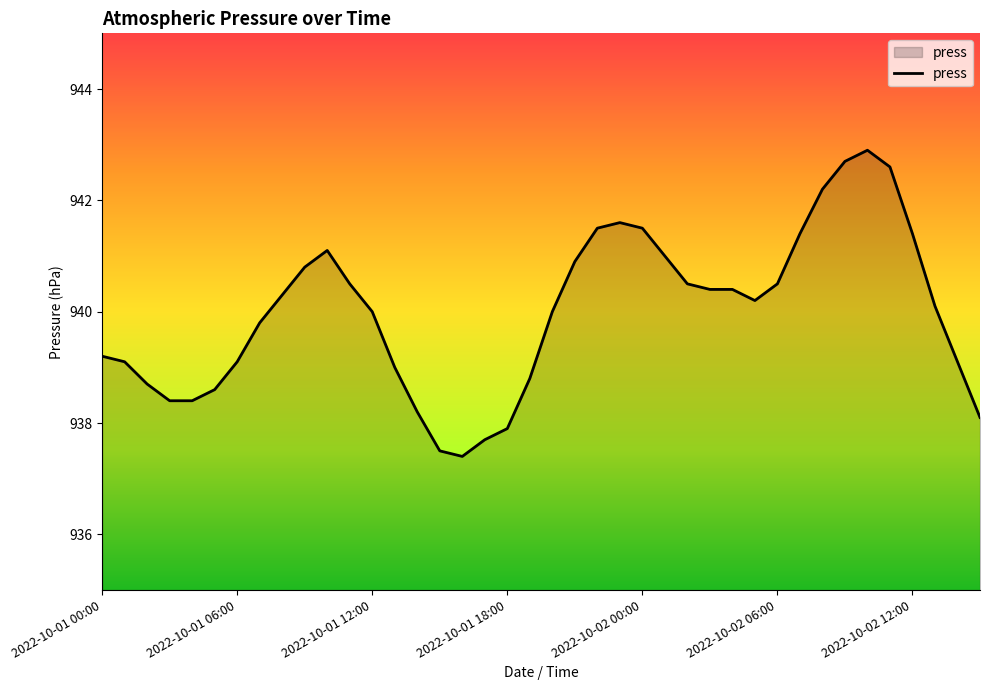

What is the difference between the maximum and minimum values?

5.5